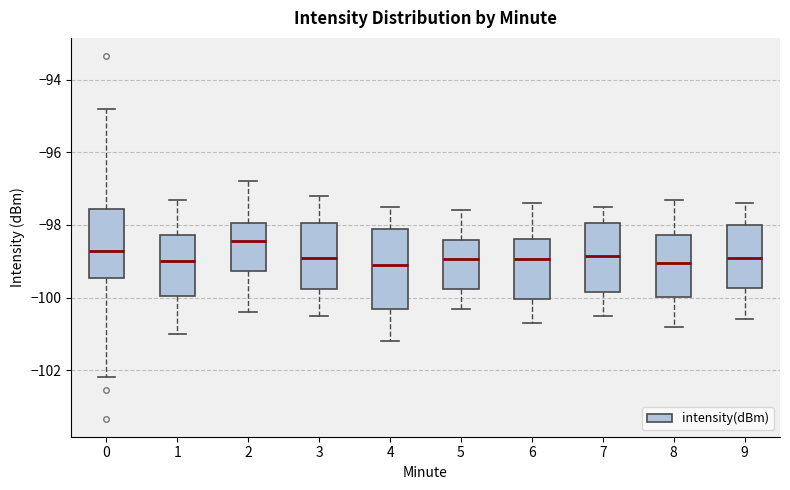

Reading left to right, read every box against the y-axis: the position of its median line, the range the box covers, and the ends of its whiskers. The values are not printed on the chart, so give them approximately, as read against the axis.

0: median -98.8, box -99.4 to -97.6, whiskers -102.2 to -94.8
1: median -99.0, box -100.0 to -98.2, whiskers -101.0 to -97.2
2: median -98.4, box -99.2 to -98.0, whiskers -100.4 to -96.8
3: median -98.8, box -99.8 to -98.0, whiskers -100.4 to -97.2
4: median -99.0, box -100.2 to -98.2, whiskers -101.2 to -97.4
5: median -99.0, box -99.8 to -98.4, whiskers -100.2 to -97.6
6: median -99.0, box -100.0 to -98.4, whiskers -100.6 to -97.4
7: median -98.8, box -99.8 to -98.0, whiskers -100.4 to -97.4
8: median -99.0, box -100.0 to -98.2, whiskers -100.8 to -97.2
9: median -98.8, box -99.8 to -98.0, whiskers -100.6 to -97.4